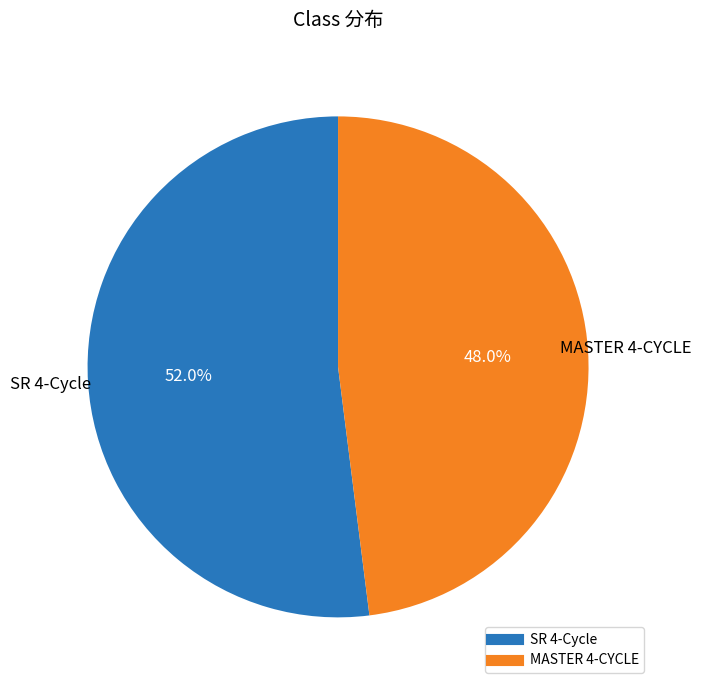

Count the number of slices in the pie.

2